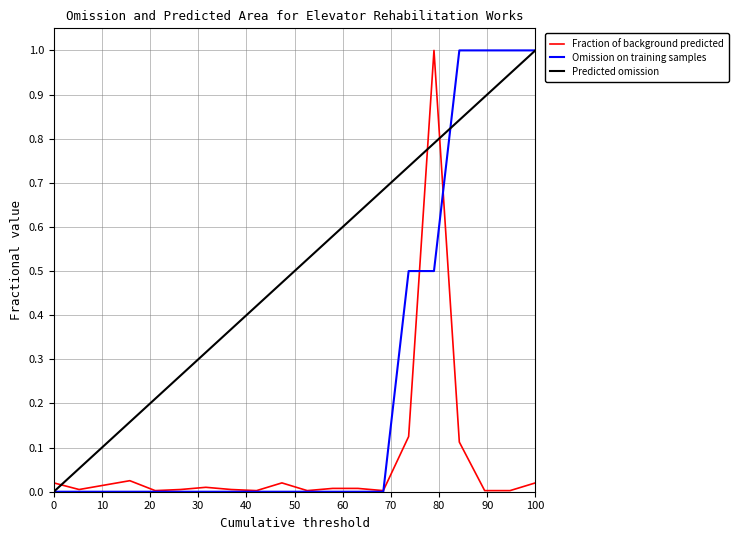

How many lines are shown in the chart?

3